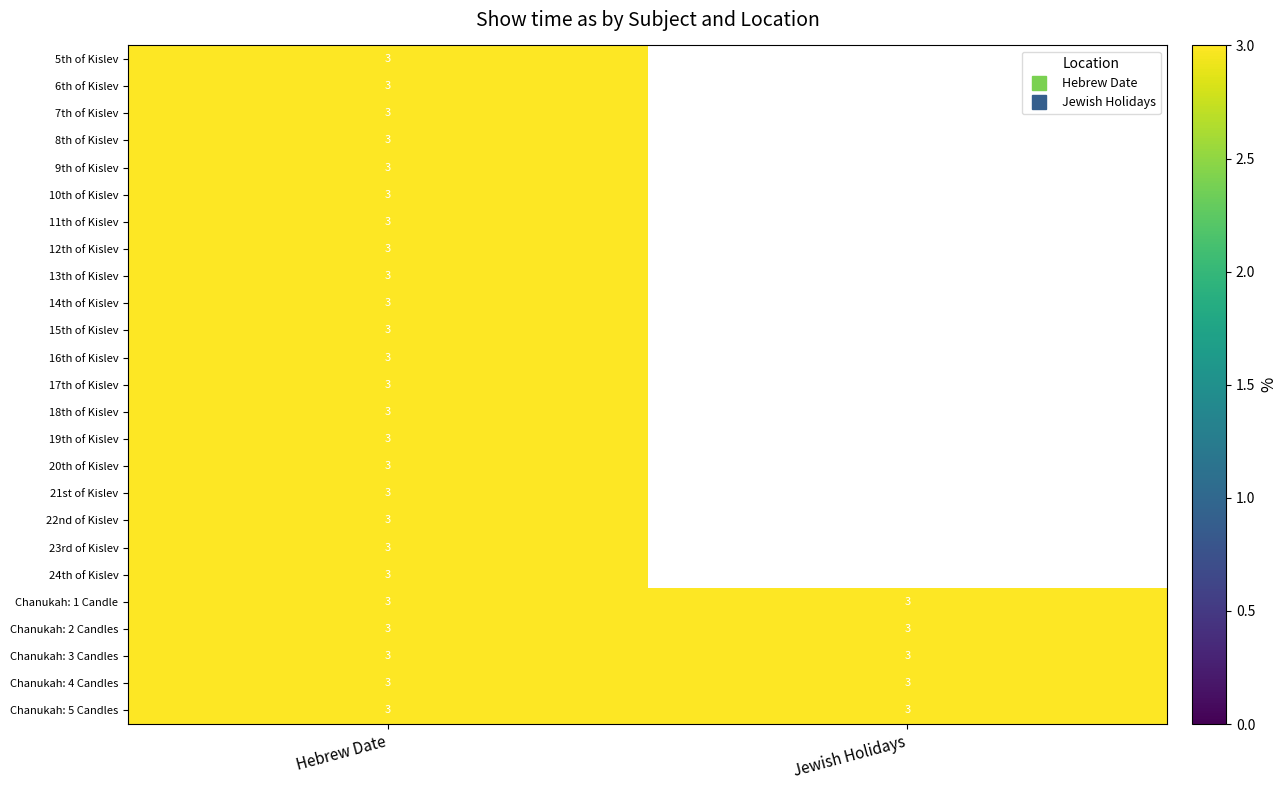

Rank the series at Chanukah: 2 Candles from highest to lowest value.

Hebrew Date, Jewish Holidays